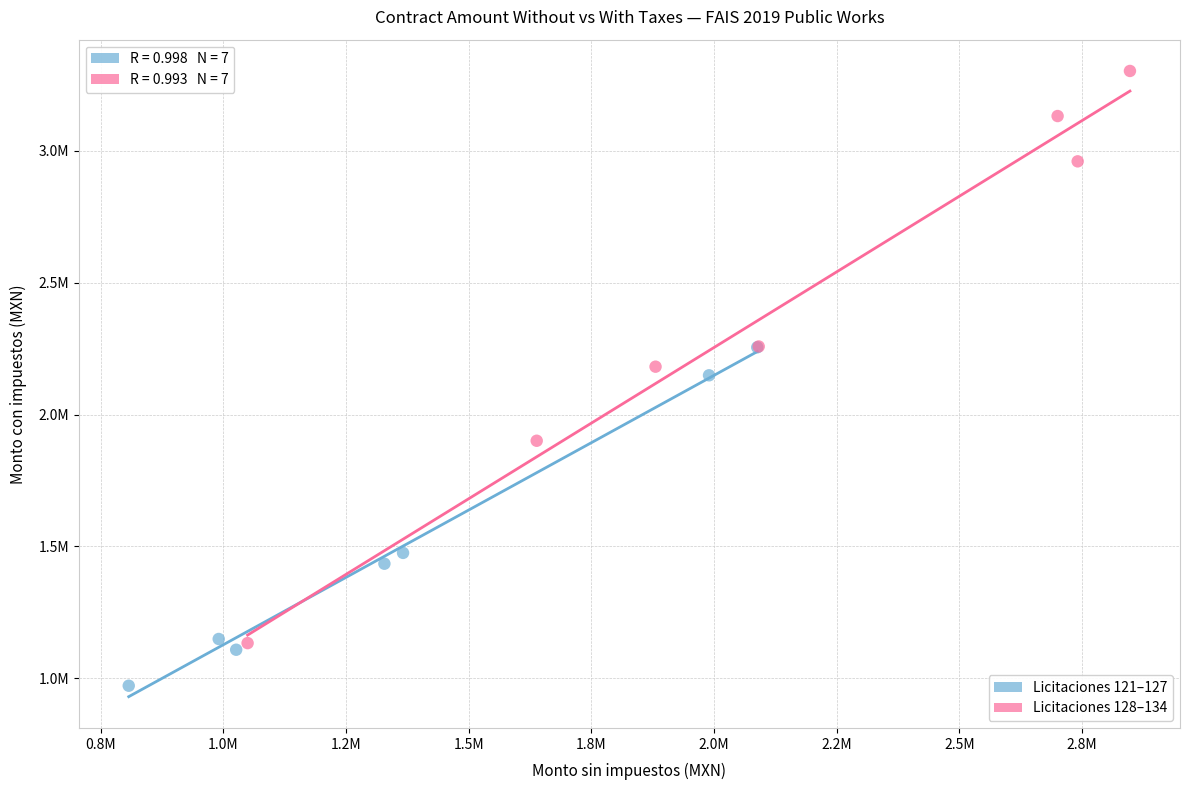

Which series contains the lowest Y value?

Licitaciones 121–127